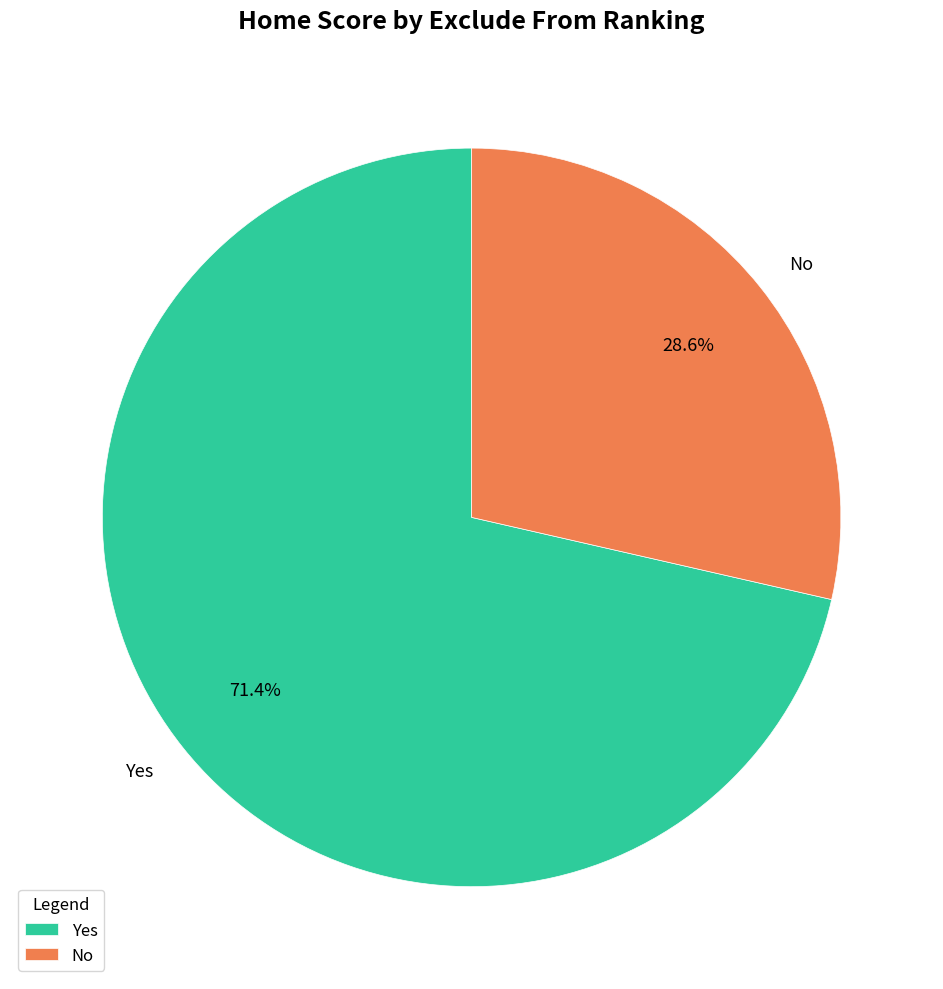

What percentage is the Yes slice, to the nearest percent?

71%